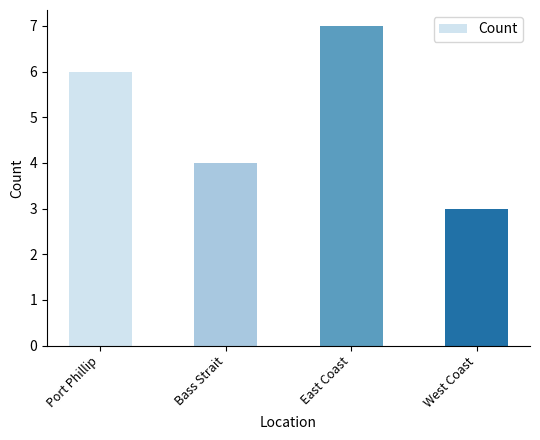

Reading left to right, extract all data points from this chart.

6	4	7	3